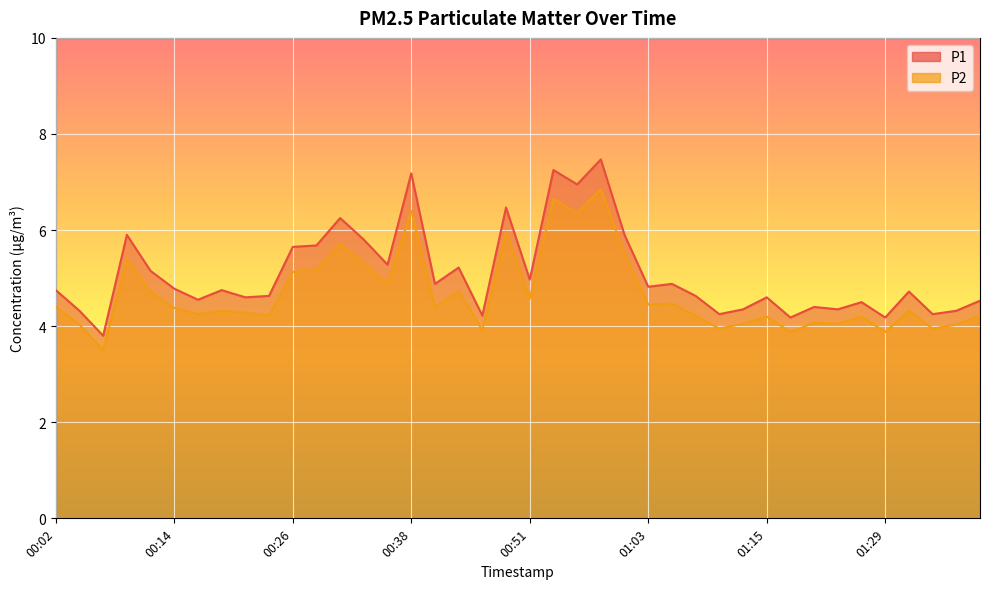

True or false: P2 and P1 intersect in this chart.

False